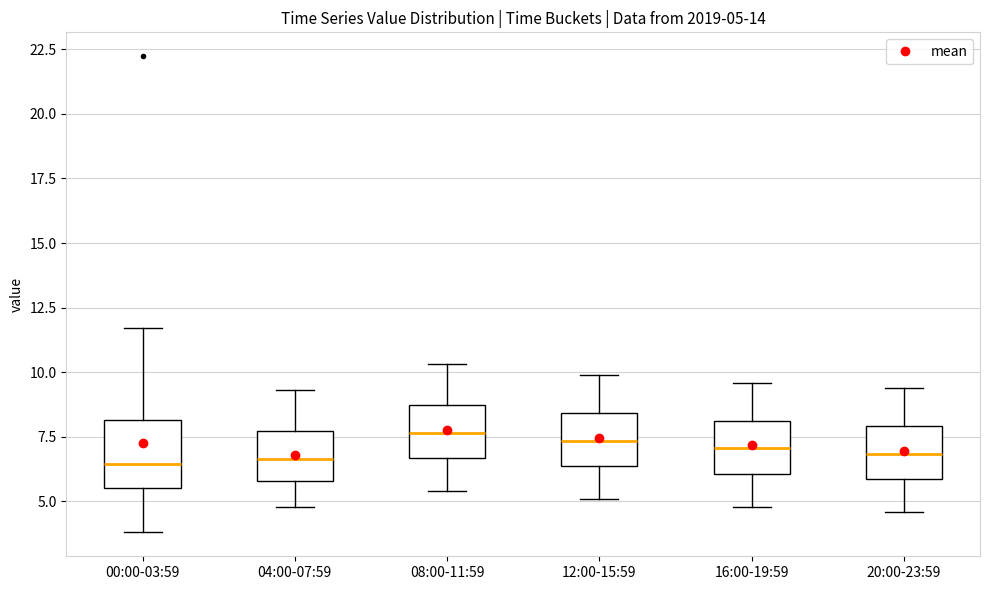

Comparing the boxes themselves (not the whiskers), which one is the tallest?

00:00-03:59